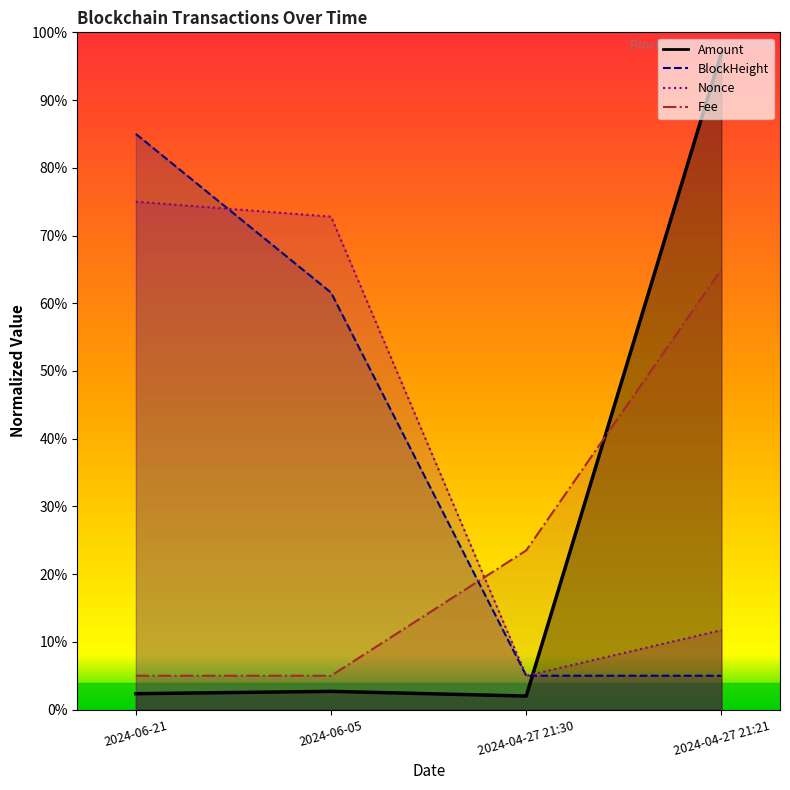

True or false: Fee has a value of 86.8 at 2024-04-27 21:21.

False